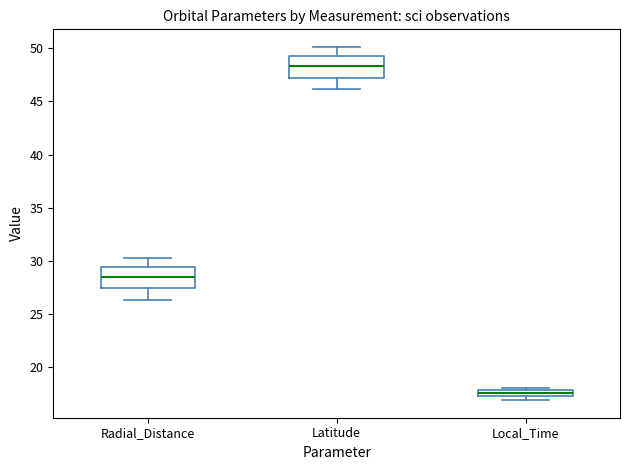

Where does the median line of the box for Latitude sit on the y-axis? The values are not printed on the chart, so give them approximately, as read against the axis.

48.5